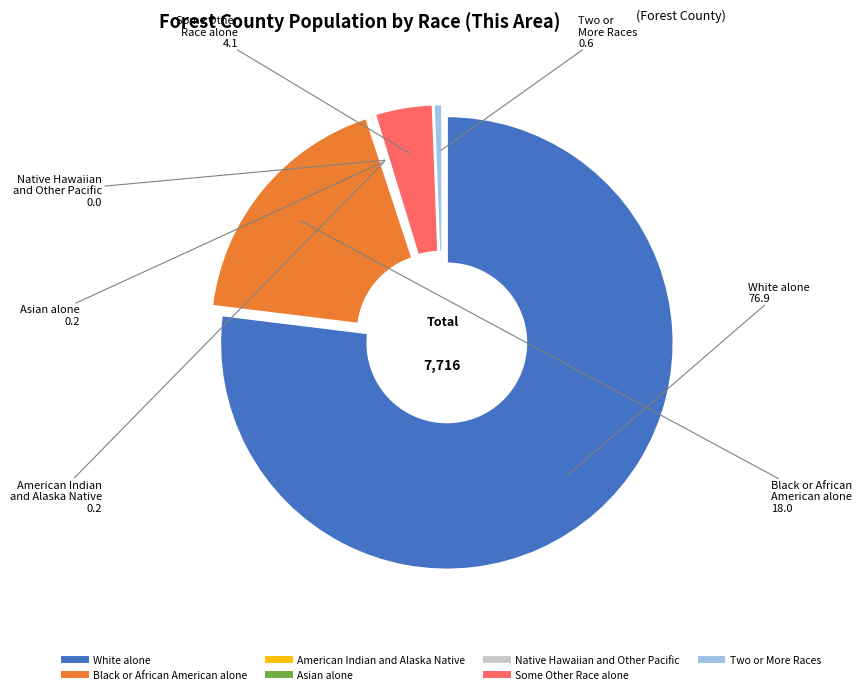

What is the largest slice in the pie chart?

White alone